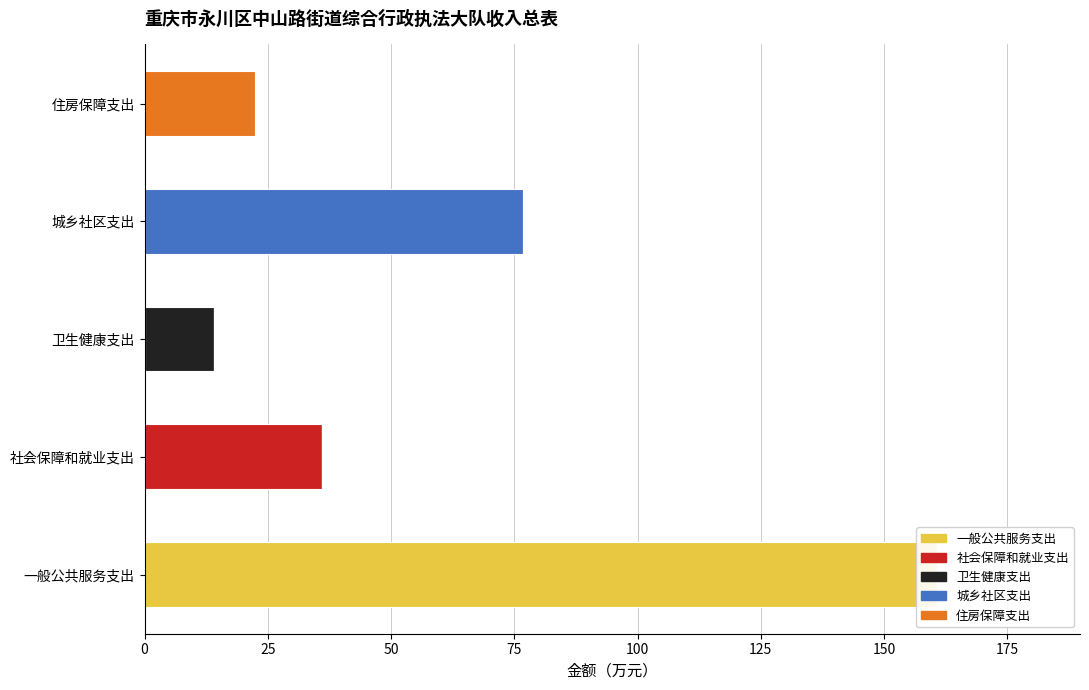

How many positive values does the 一般公共服务支出 series have?

1